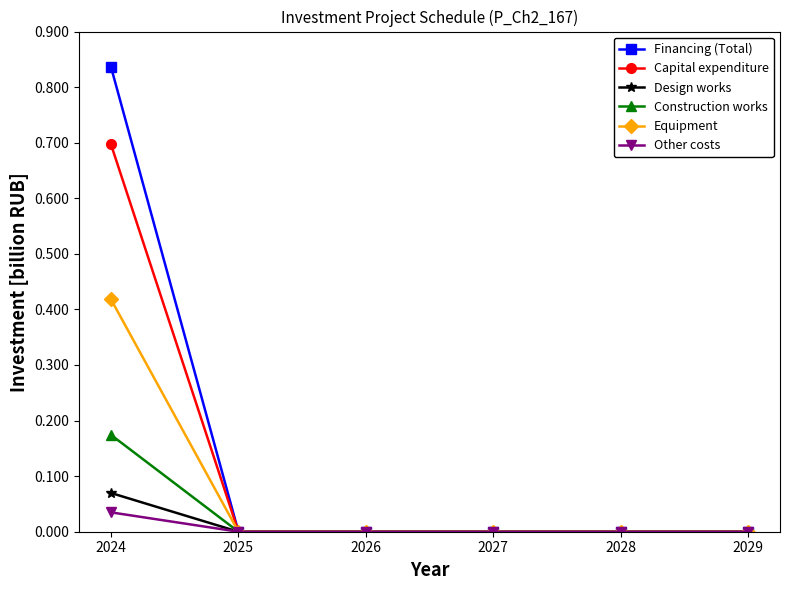

Which series has the widest spread of values?

Financing (Total)